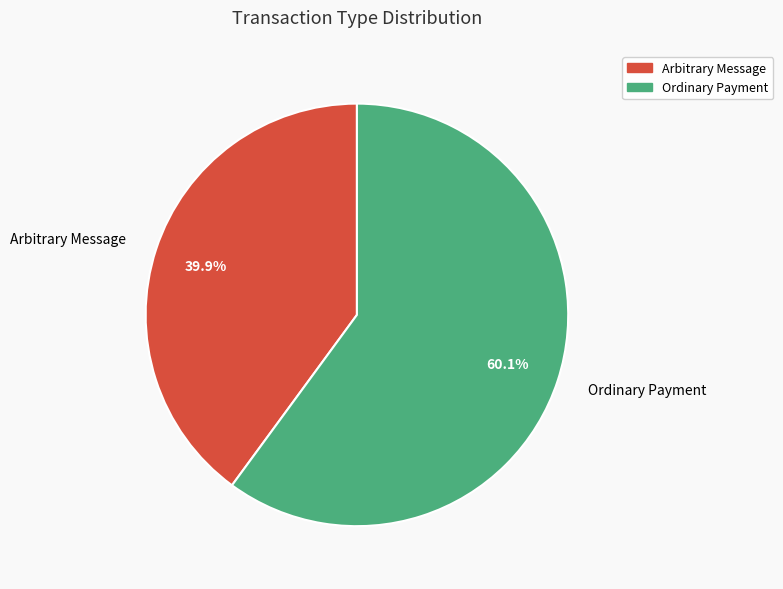

To the nearest percent, what is the difference between the largest and smallest slice percentages?

20%